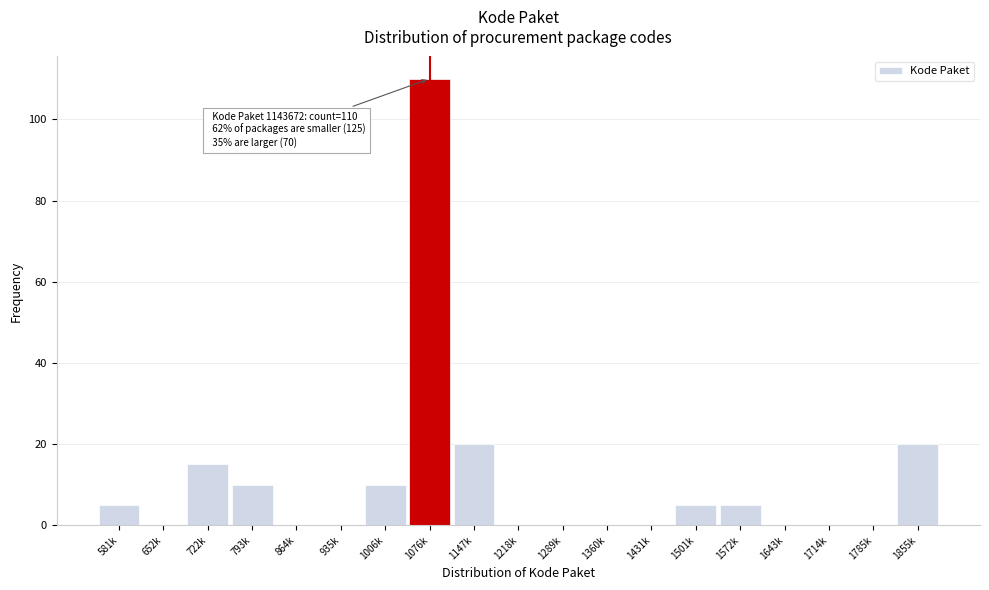

Reading left to right, transcribe all the data shown in this chart.

581k=5	652k=0	722k=15	793k=10	864k=0	935k=0	1006k=10	1076k=110	1147k=20	1218k=0	1289k=0	1360k=0	1431k=0	1501k=5	1572k=5	1643k=0	1714k=0	1785k=0	1855k=20